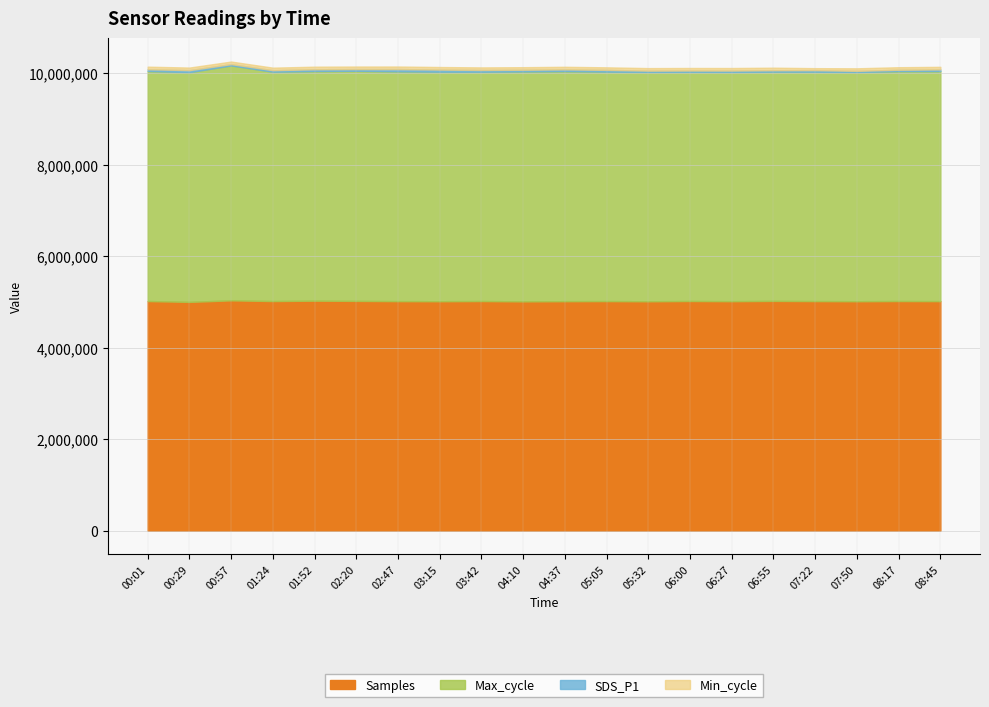

Between 02:20 and 05:32, which series saw the biggest shift?

Max_cycle